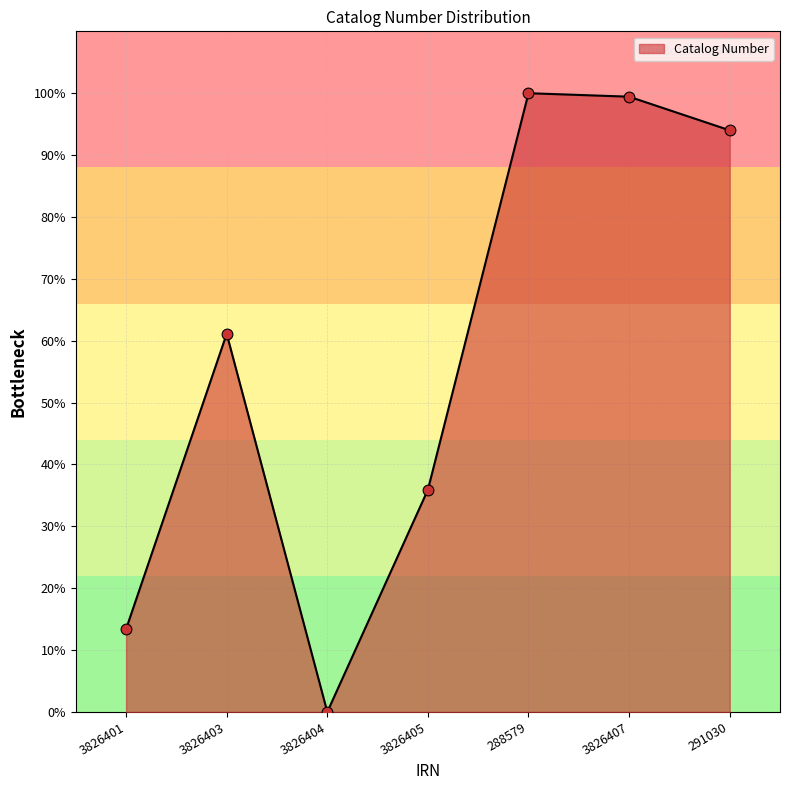

Which has a higher value, 291030 or 3826404?

291030